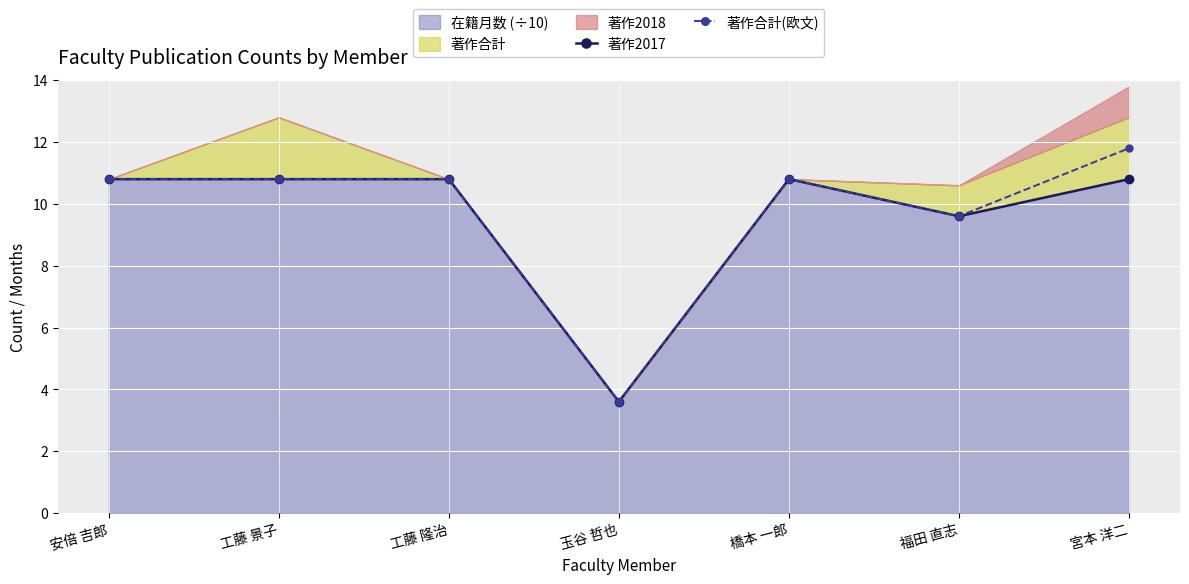

How many values in the 著作合計(欧文) series are below 10?

2